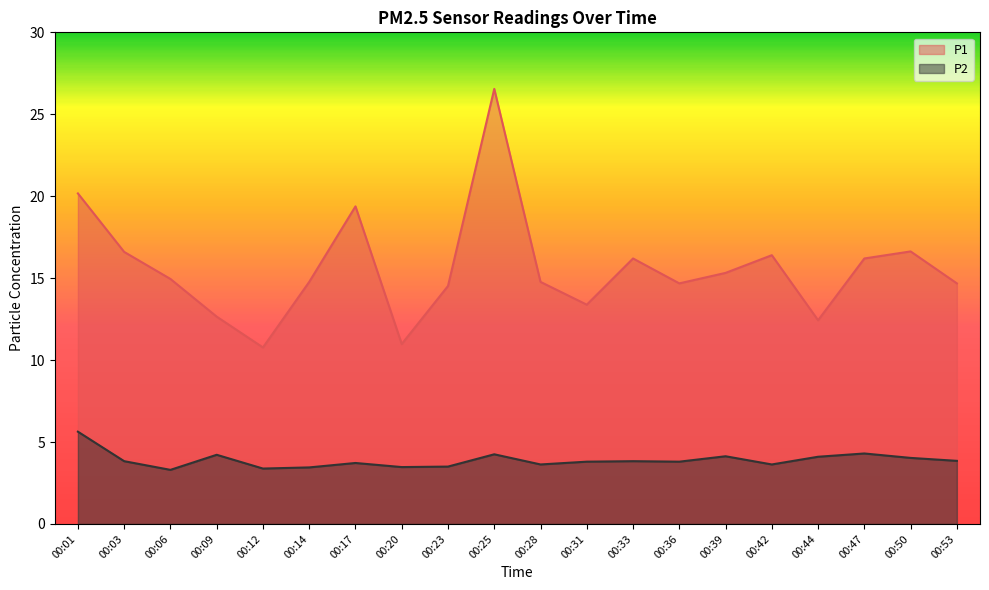

Reading left to right, extract all data points from this chart.

P1: 20.2	16.6	14.9	12.7	10.8	14.8	19.4	11.0	14.5	26.6	14.8	13.4	16.2	14.7	15.3	16.4	12.4	16.2	16.6	14.7
P2: 5.6	3.8	3.3	4.2	3.4	3.5	3.7	3.5	3.5	4.2	3.6	3.8	3.8	3.8	4.1	3.6	4.1	4.3	4.0	3.9